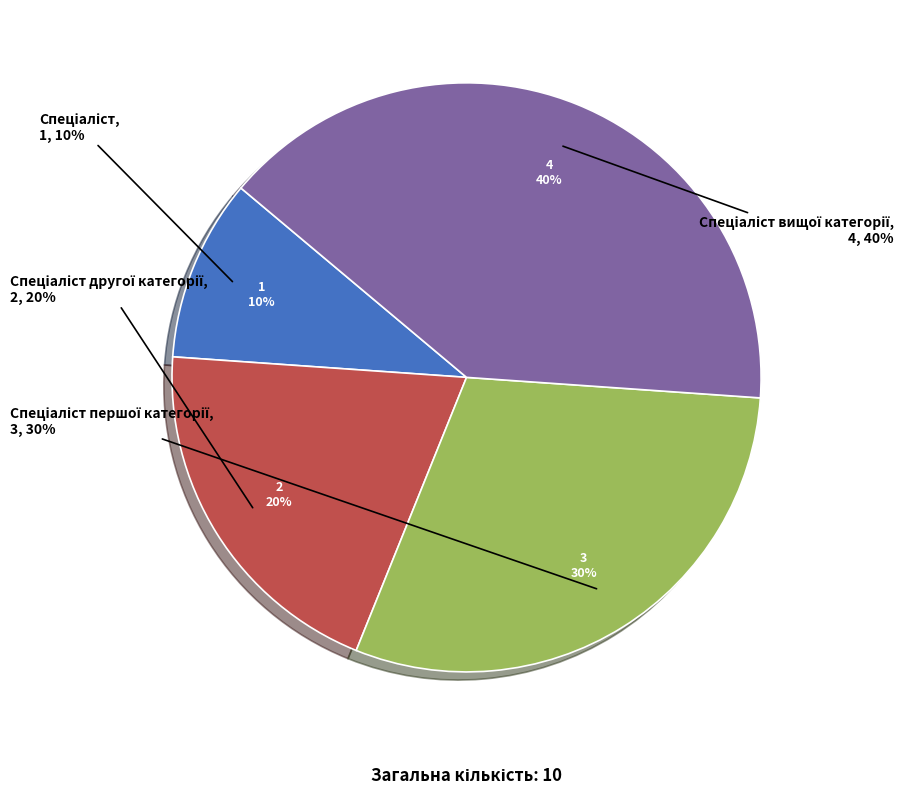

Rank the categories by value from lowest to highest.

Спеціаліст, Спеціаліст другої категорії, Спеціаліст першої категорії, Спеціаліст вищої категорії